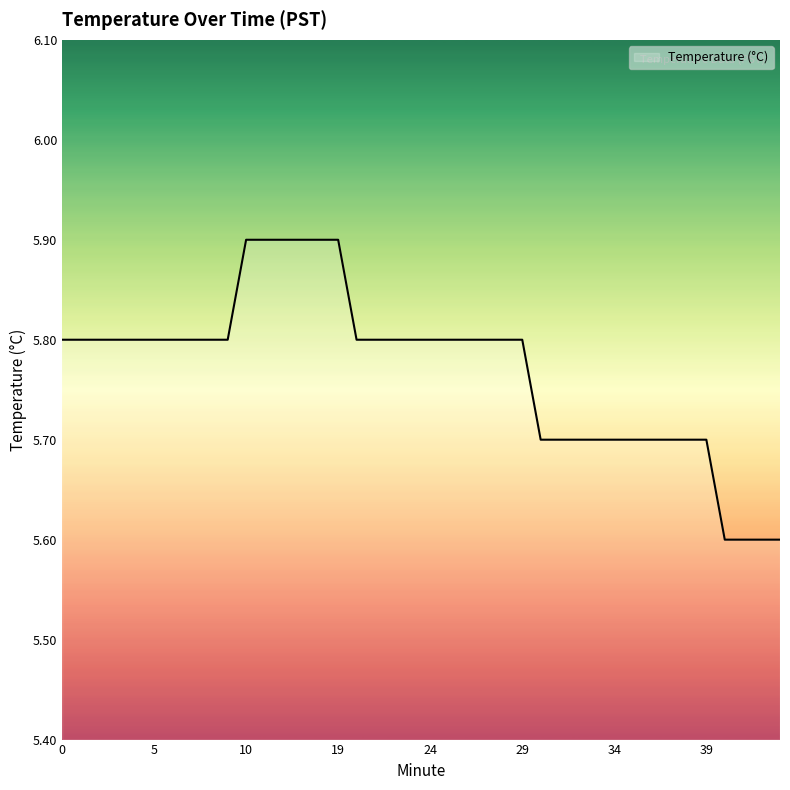

What is the maximum value shown in the chart?

5.9